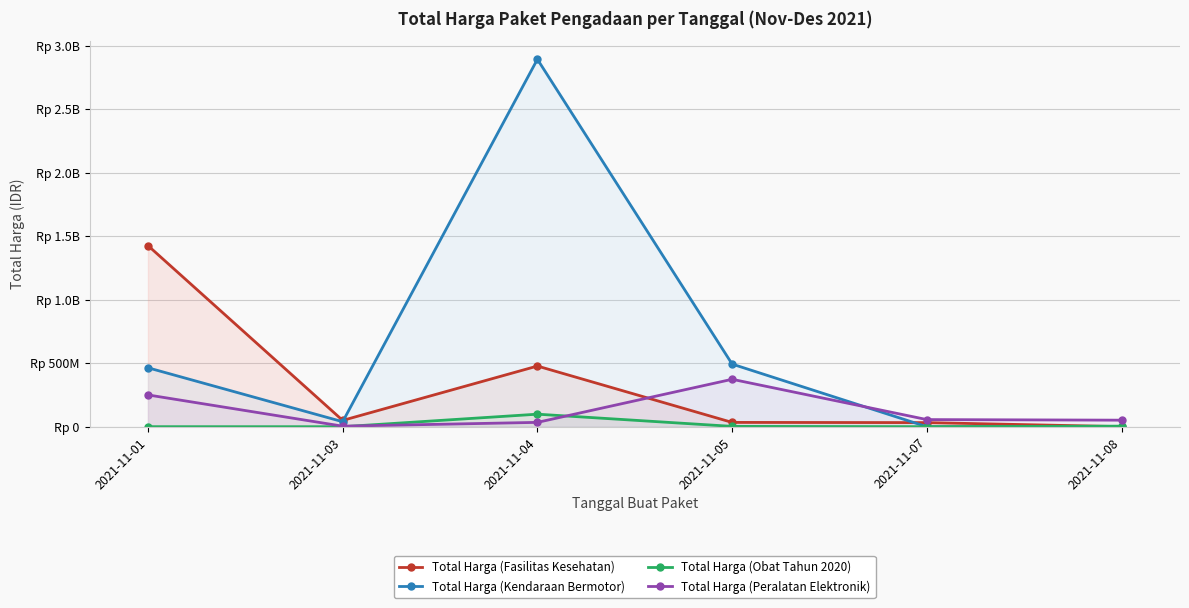

What is the difference between the second highest and second lowest values in the Total Harga (Kendaraan Bermotor) series?

493000000